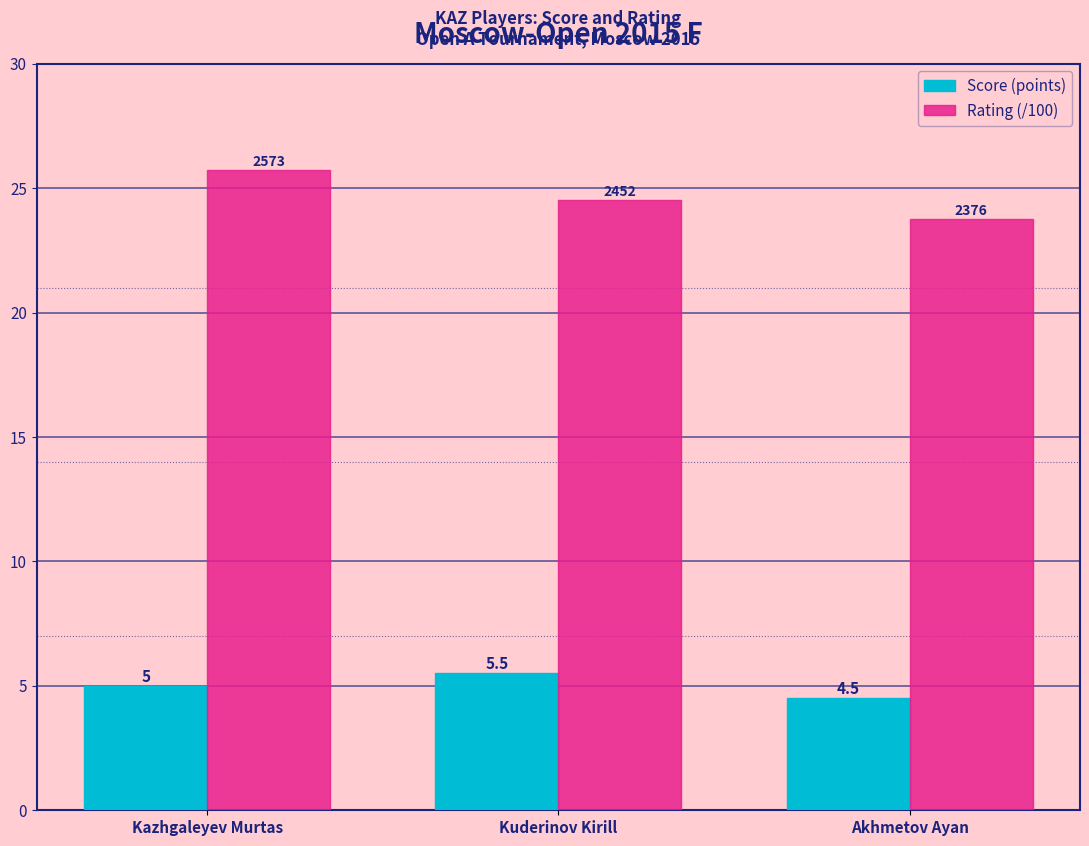

What is the sum of all Score (points) values?

15.0